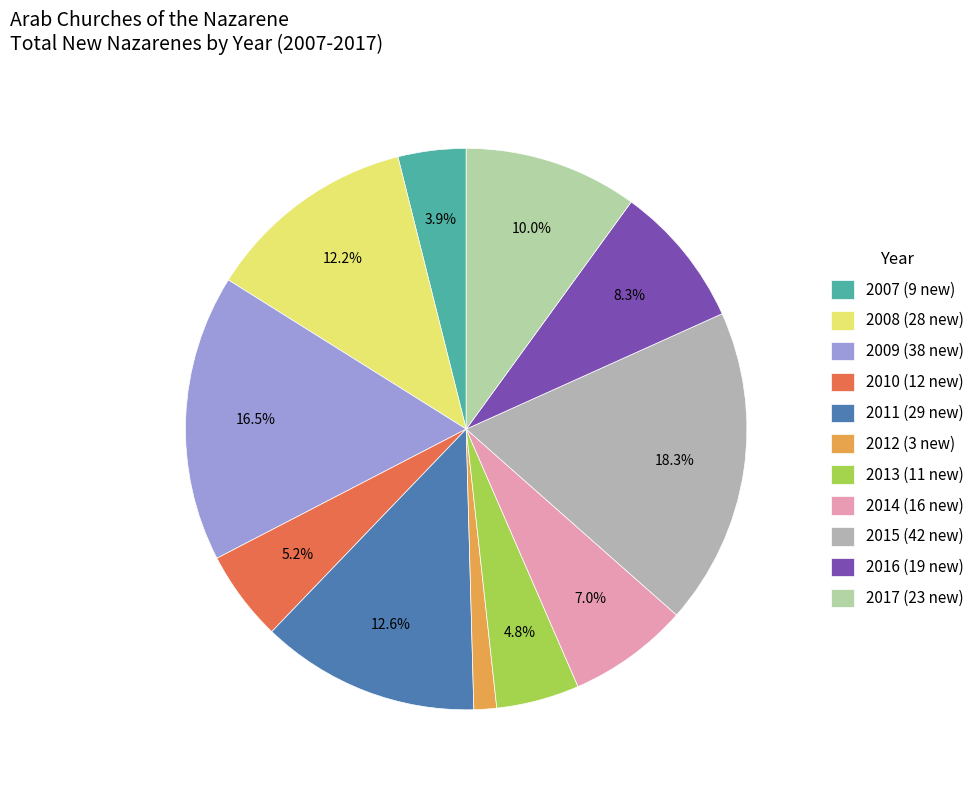

True or false: 2017 accounts for 21% of the total.

False